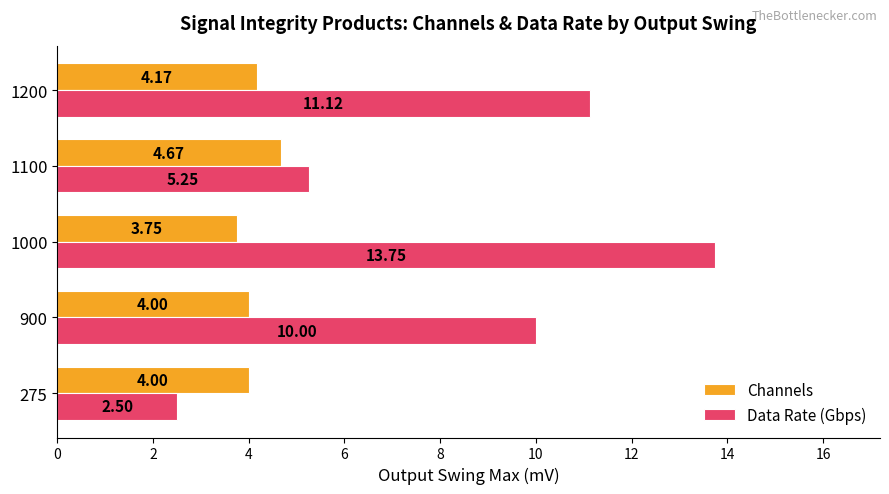

Which series has the largest total across all categories?

Data Rate (Gbps)